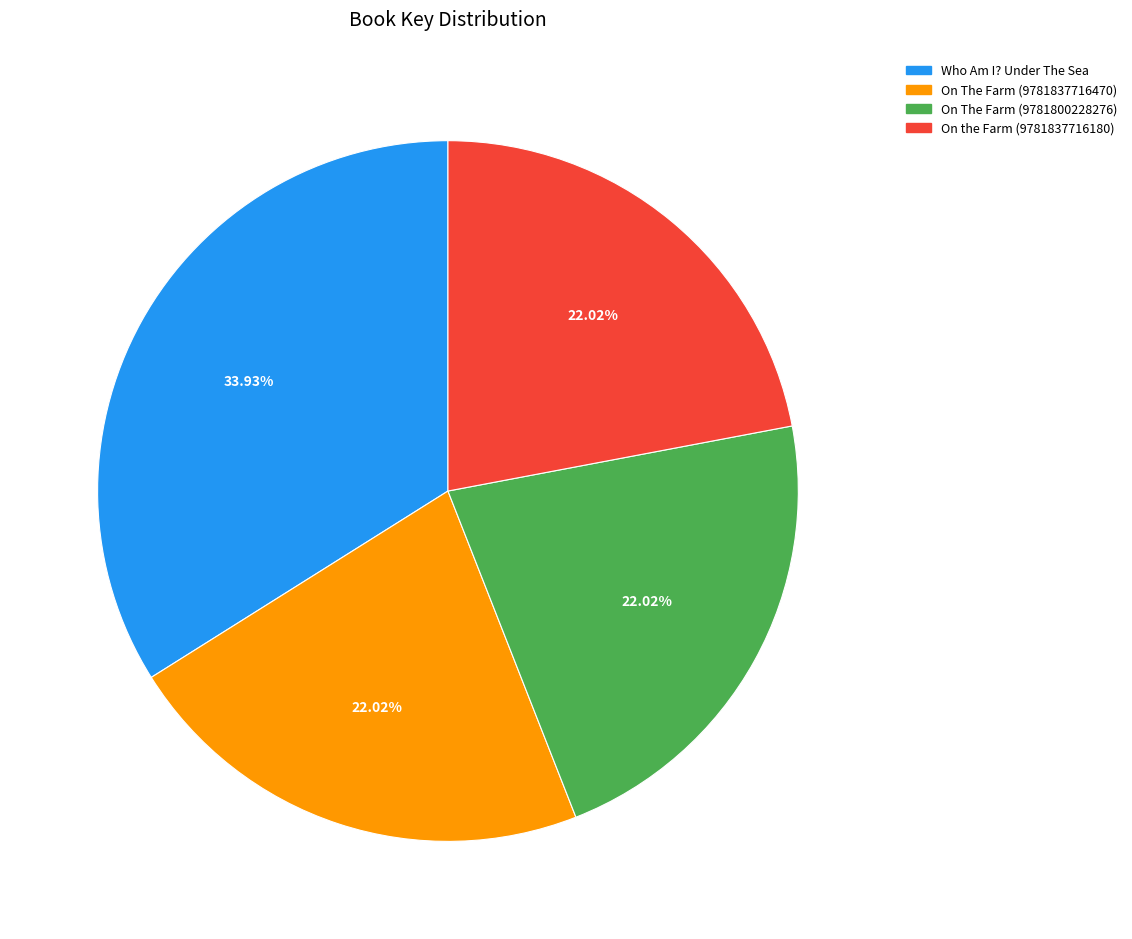

How many slices are in this pie chart?

4